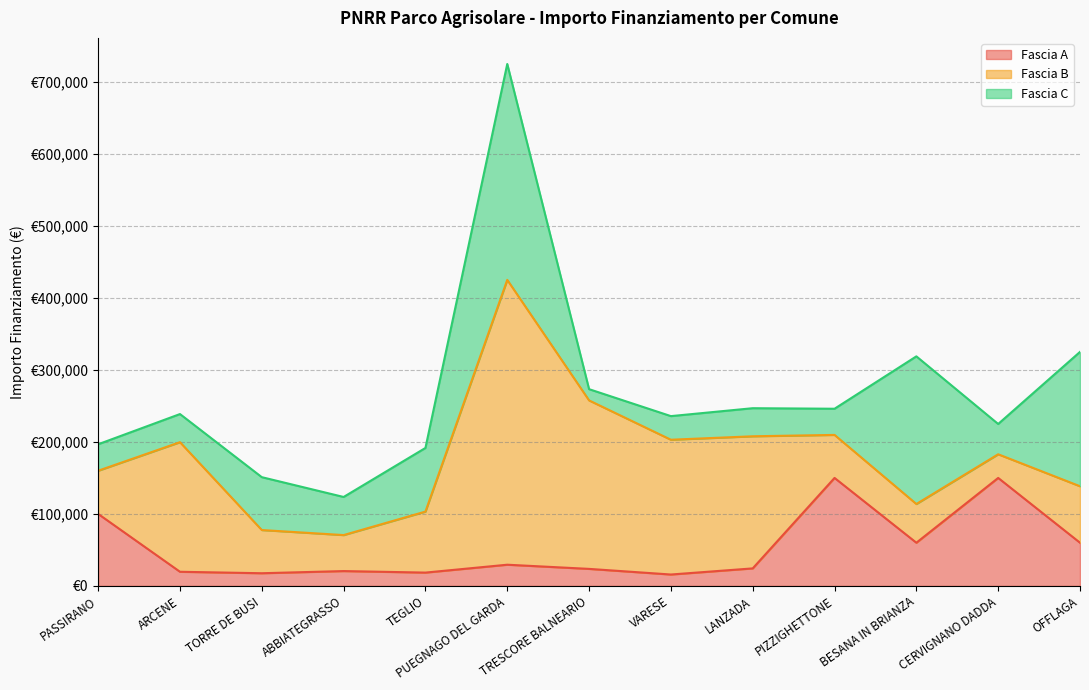

Reading right to left, transcribe all the data shown in this chart.

Fascia A: 60000.0	150000.0	60000.0	150000.0	24354.0	15844.0	23663.4	29464.2	18516.0	20632.0	17625.0	19661.6	100000.0
Fascia B: 78445.4	32868.0	53784.0	59760.0	183501.0	187212.0	234000.0	395644.9	84735.1	50000.0	60000.0	180000.0	60000.0
Fascia C: 186624.0	42066.0	205092.0	36351.0	39000.0	32804.9	15630.6	299862.0	88400.0	52920.0	73440.0	39060.0	36760.1